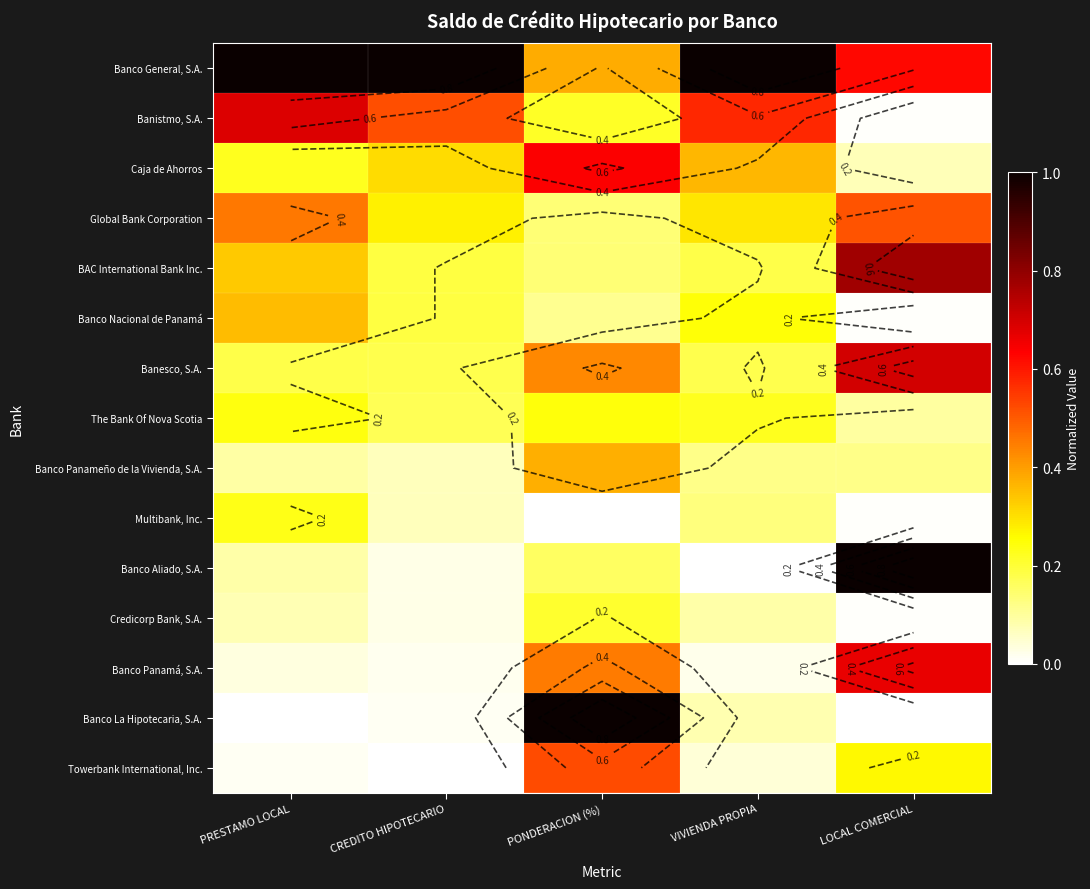

At which category is the sum across all series the highest?

PONDERACION (%)